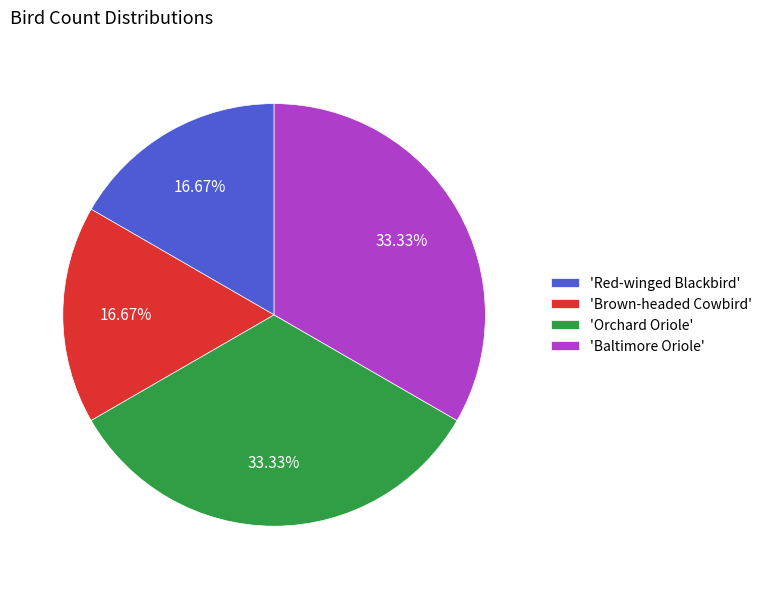

Do 'Orchard Oriole' and 'Baltimore Oriole' together represent more than half of the pie?

Yes